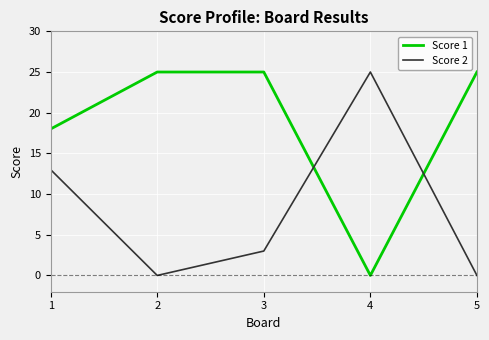

How many times do Score 2 and Score 1 cross each other?

2